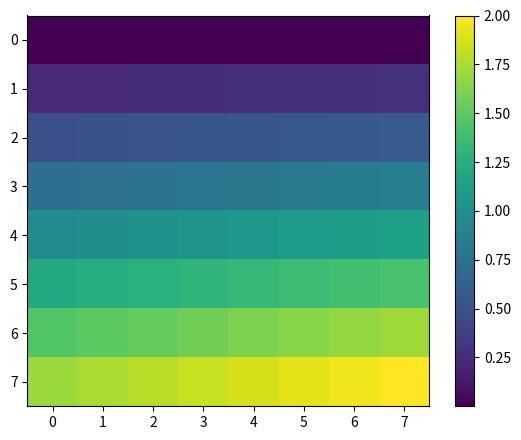

Which series has the widest spread of values?

row_7